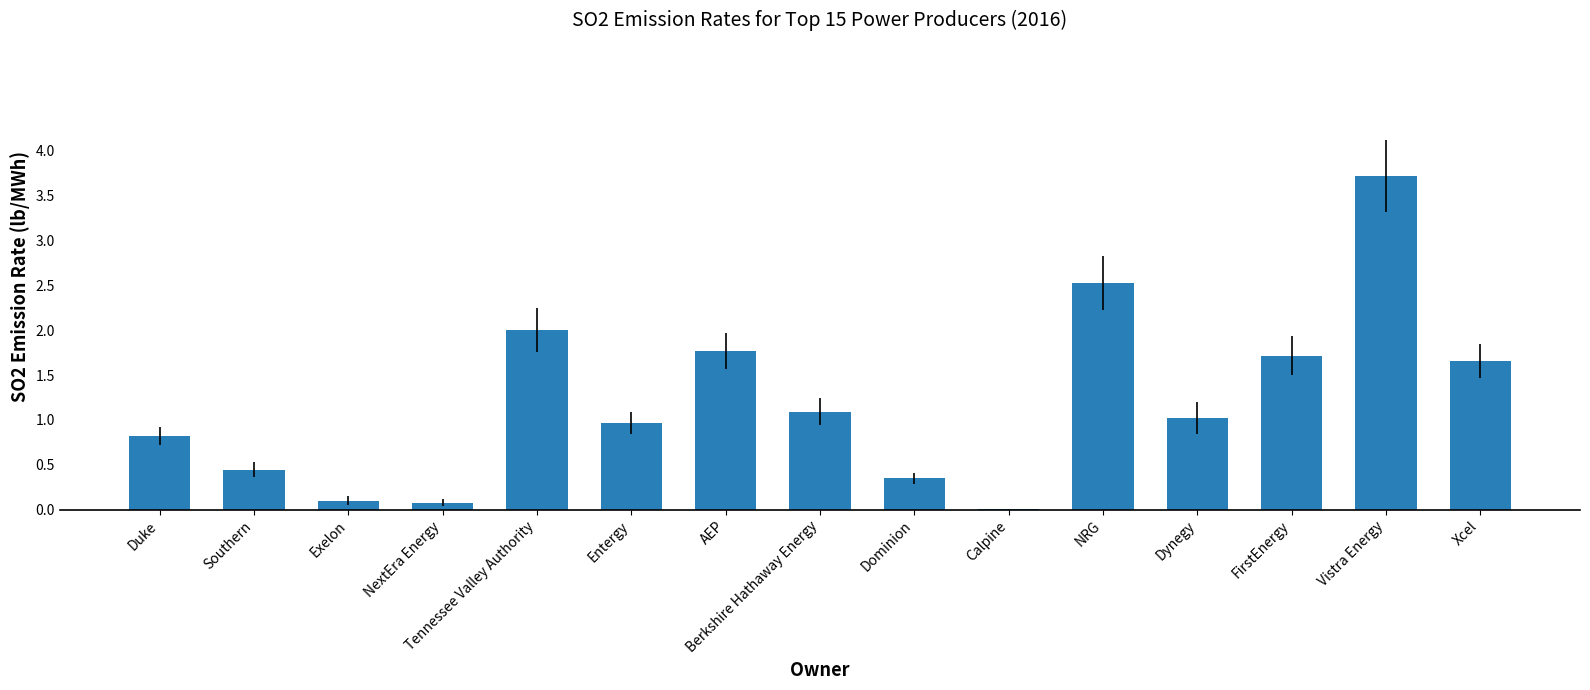

Between Entergy and Dominion, which is larger?

Entergy